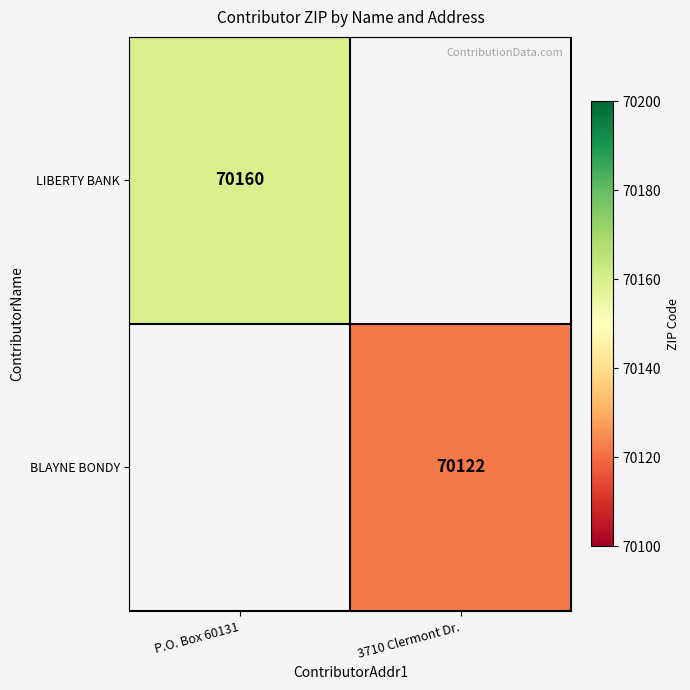

The value of BLAYNE BONDY at 3710 Clermont Dr. is 105973. True or false?

False